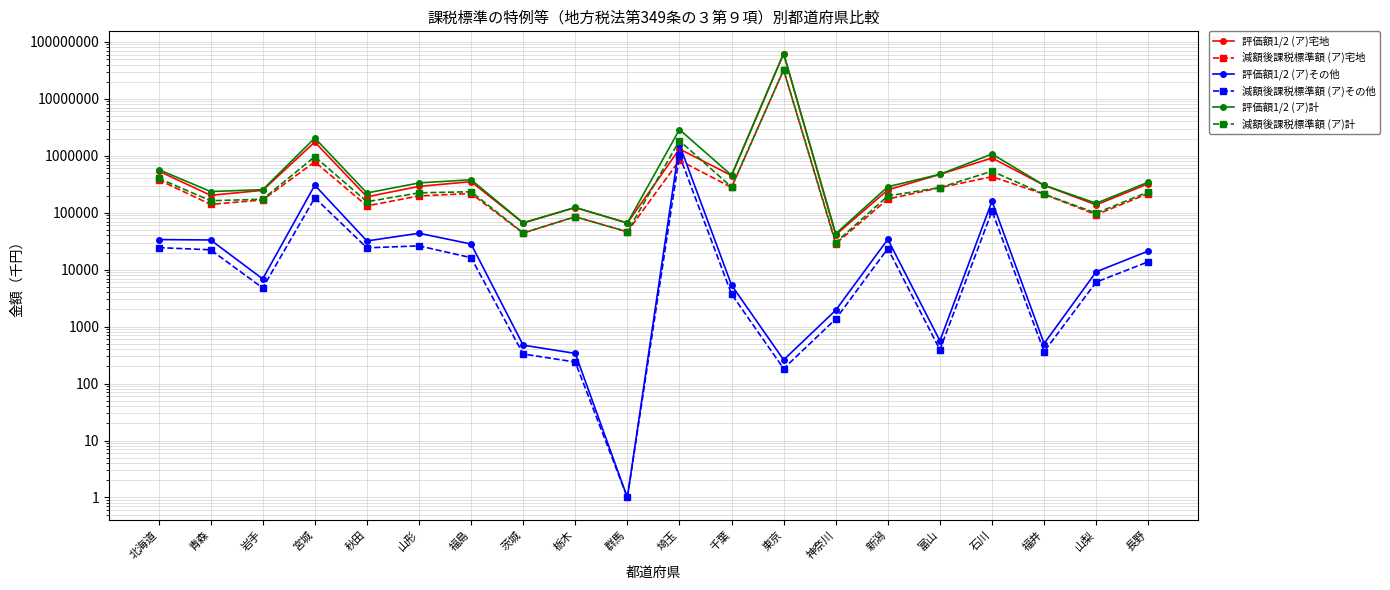

In 評価額1/2 (ア)計, how many points are higher than both neighbors (excluding endpoints)?

6